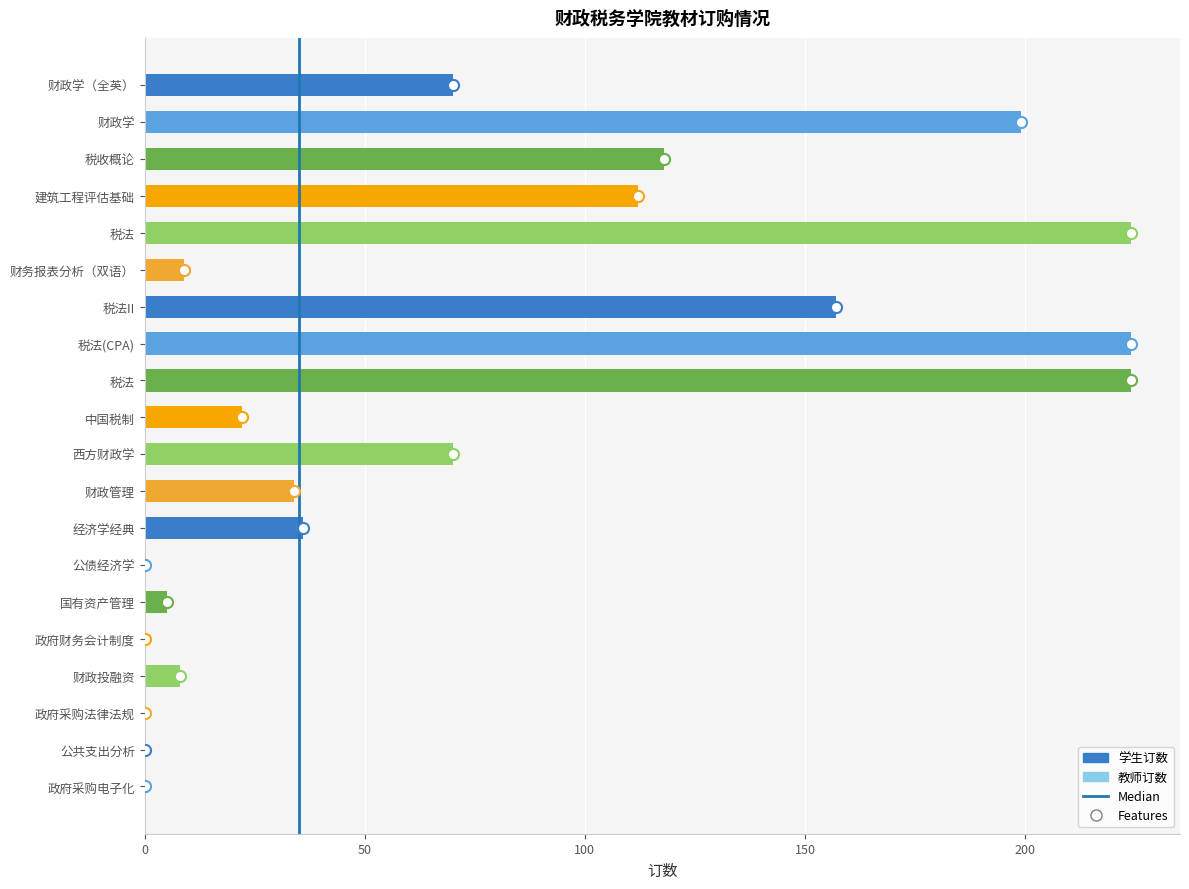

What is the sum of all values?

1512